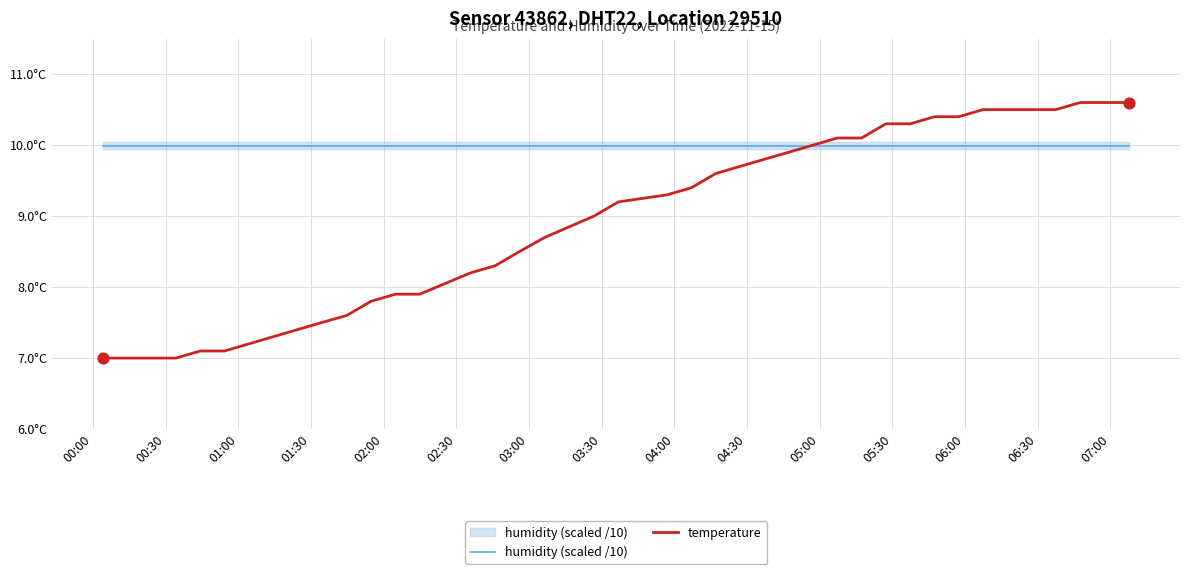

Which series has the largest total across all categories?

humidity (scaled /10)